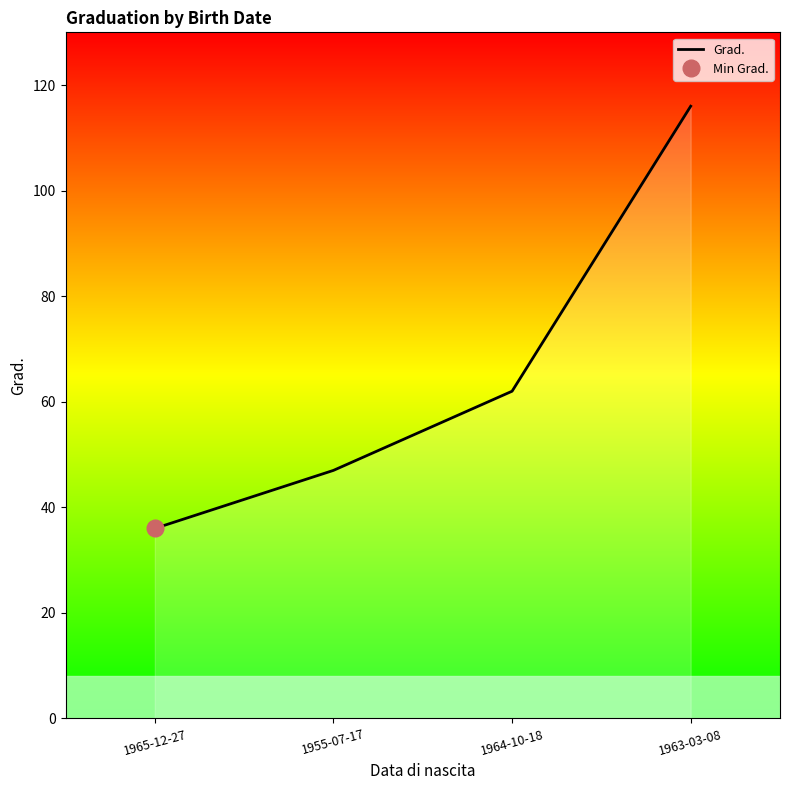

What is the label of the 1st point from the left?

1965-12-27